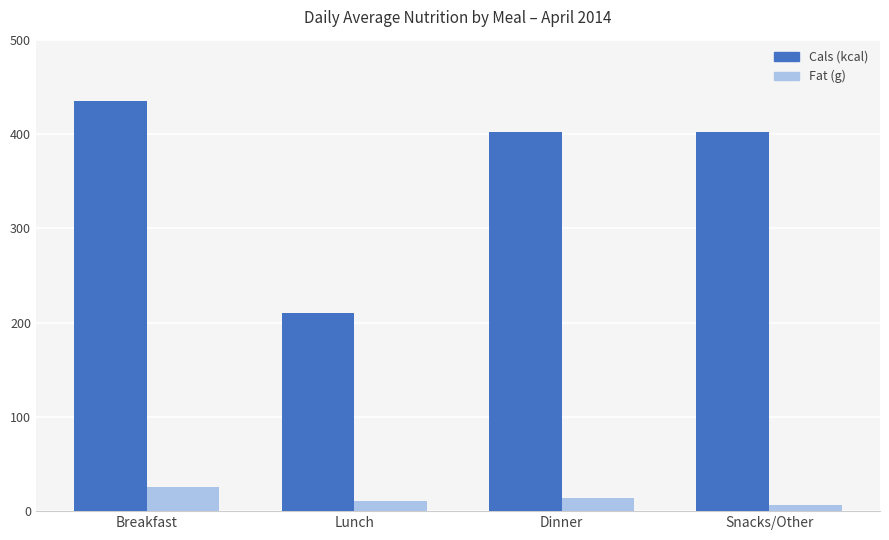

What is the minimum value for Cals (kcal)?

210.0